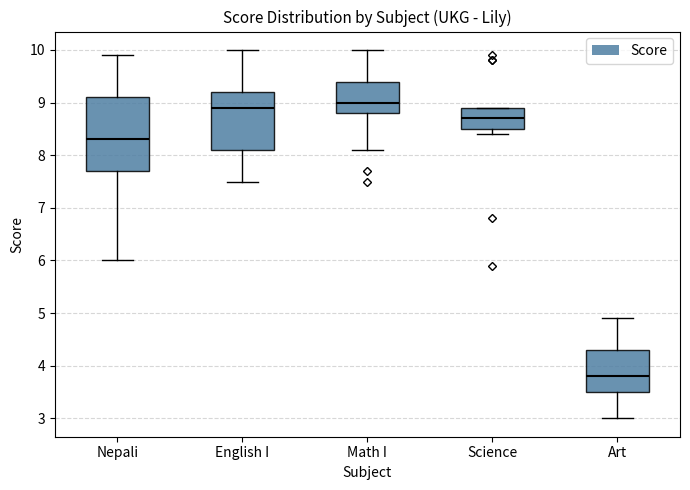

Reading left to right, transcribe this box plot: for each box, give where its median line is, the range the box spans, and where its two whiskers end, as read against the y-axis. The values are not printed on the chart, so give them approximately, as read against the axis.

Nepali: median 8.3, box 7.7 to 9.1, whiskers 6.0 to 9.9
English I: median 8.9, box 8.1 to 9.2, whiskers 7.5 to 10.0
Math I: median 9.0, box 8.8 to 9.4, whiskers 8.1 to 10.0
Science: median 8.7, box 8.5 to 8.9, whiskers 8.4 to 8.9
Art: median 3.8, box 3.5 to 4.3, whiskers 3.0 to 4.9